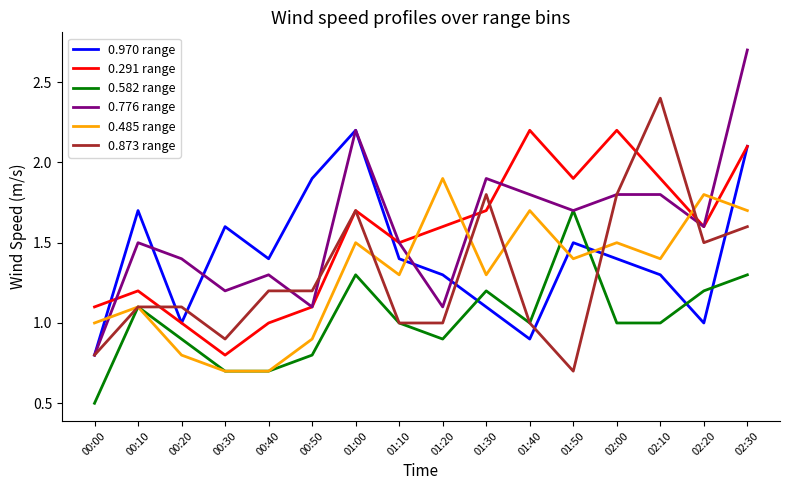

Where is 0.485 range nearest to the value 1?

00:00